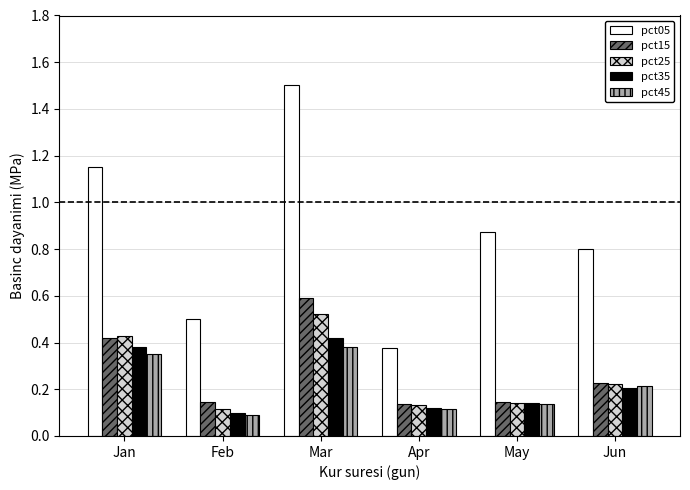

Which category has the lowest value in the pct05 series?

Apr